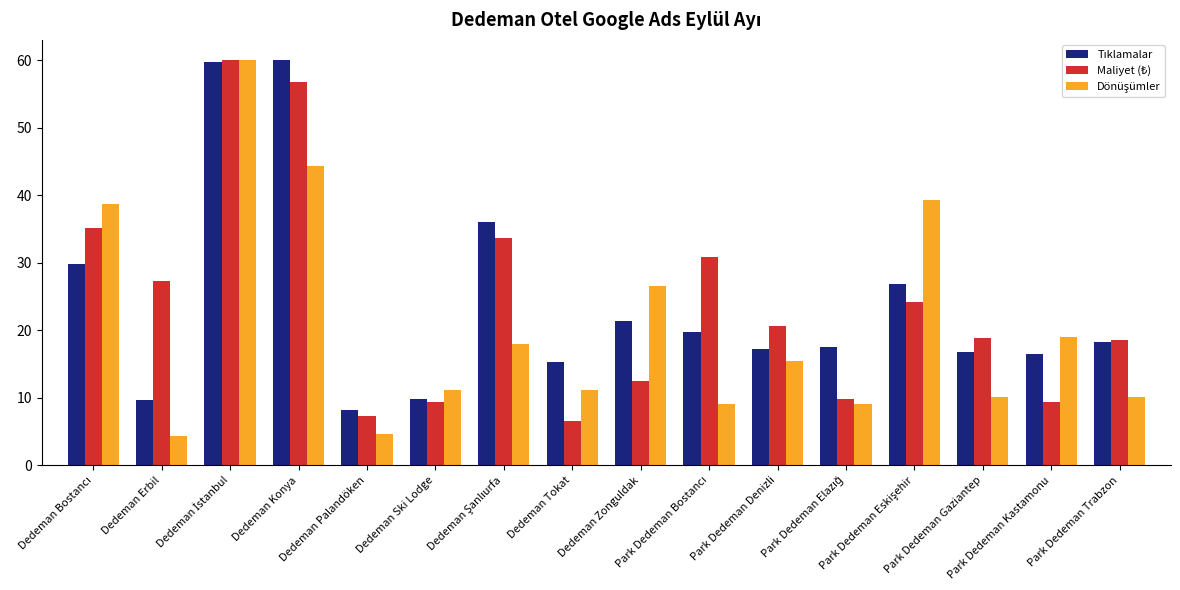

What is the maximum value shown in the chart?

60.0